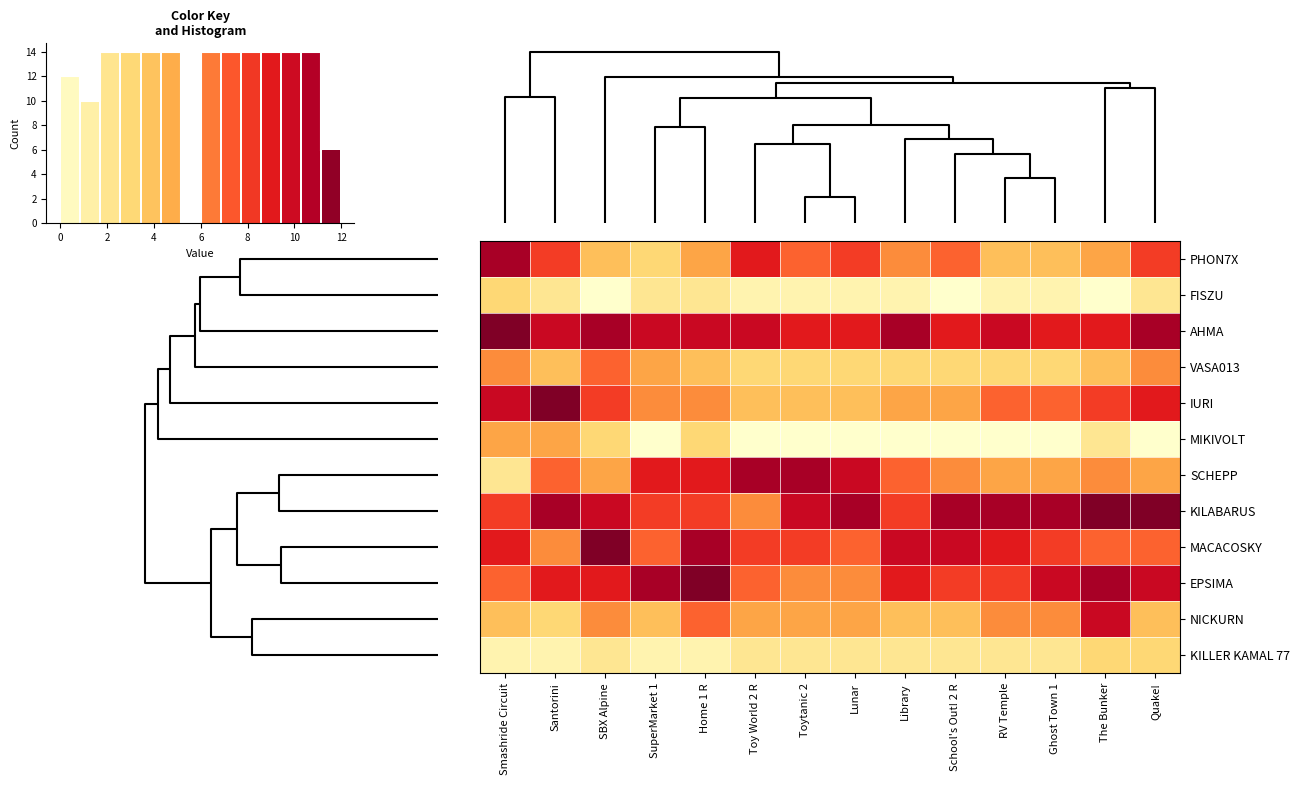

At which category is the sum across all series the highest?

Smashride Circuit